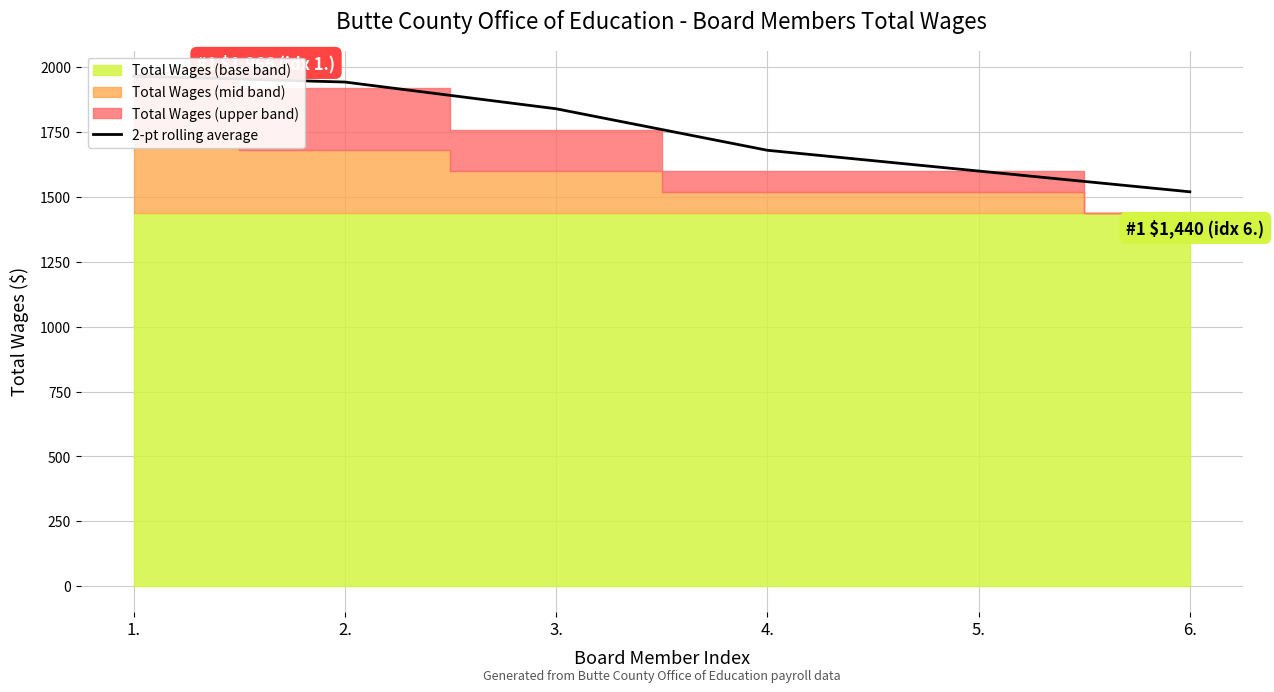

What is the greatest value displayed?

1966